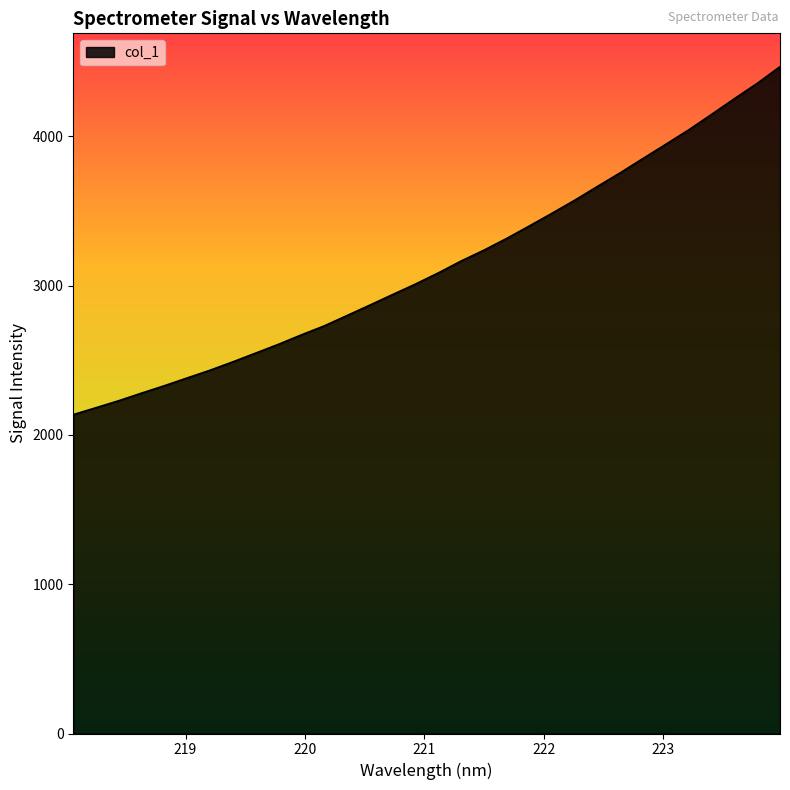

What is the difference between the maximum and minimum values?

2330.9